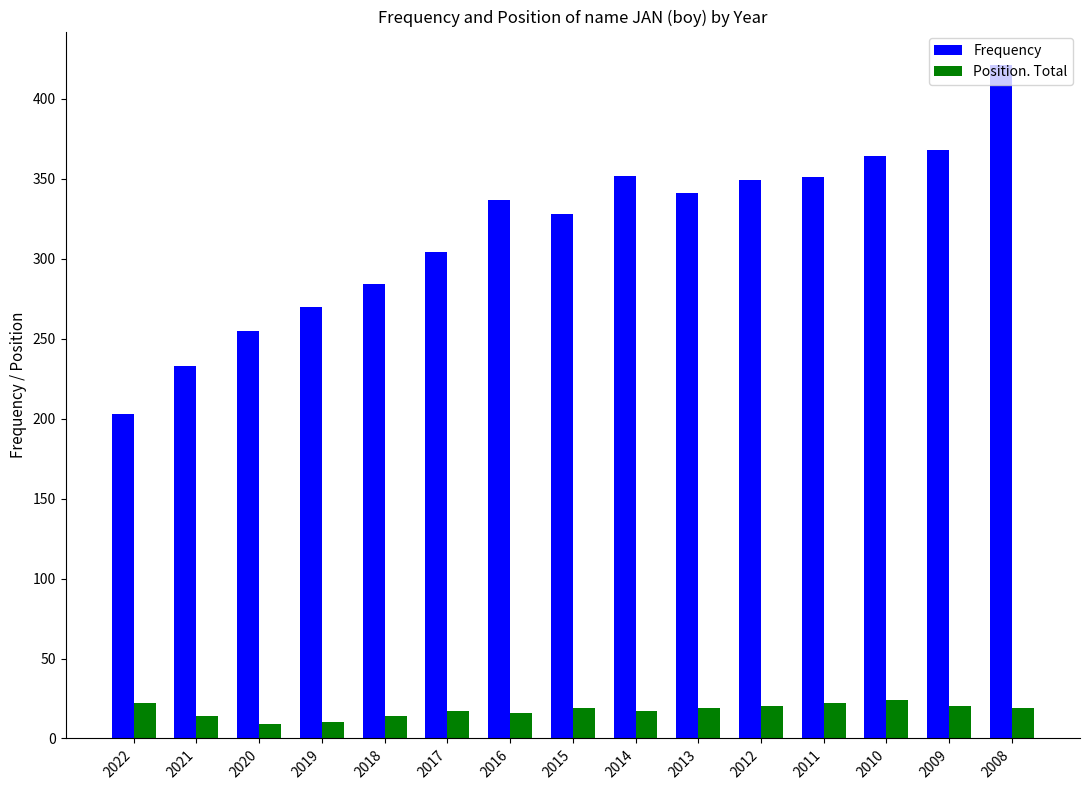

Is the value of Frequency at 2016 greater than the value of Position. Total at 2019?

Yes